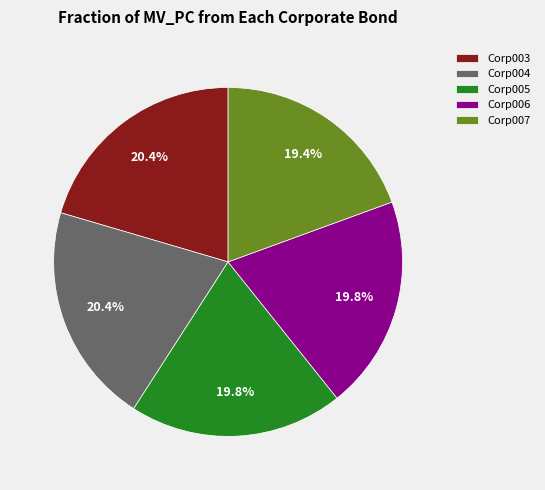

How many slices are in this pie chart?

5